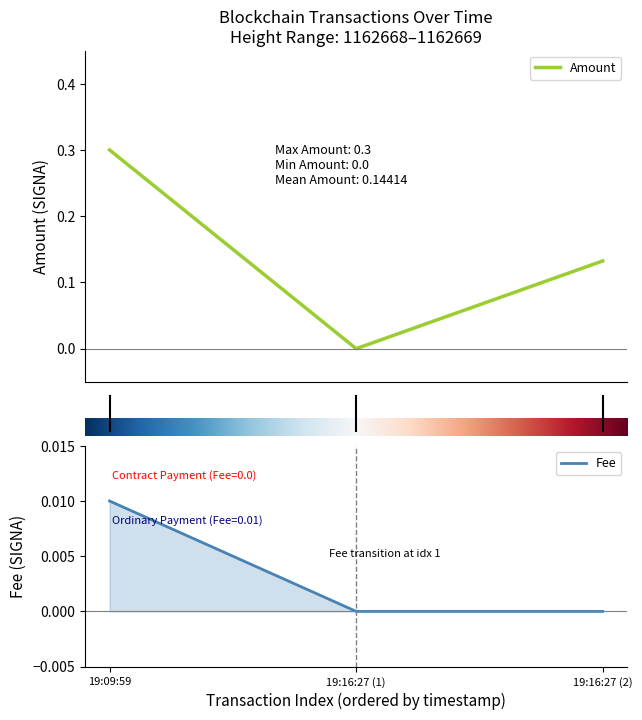

Which category has the highest value in the Fee series?

19:09:59